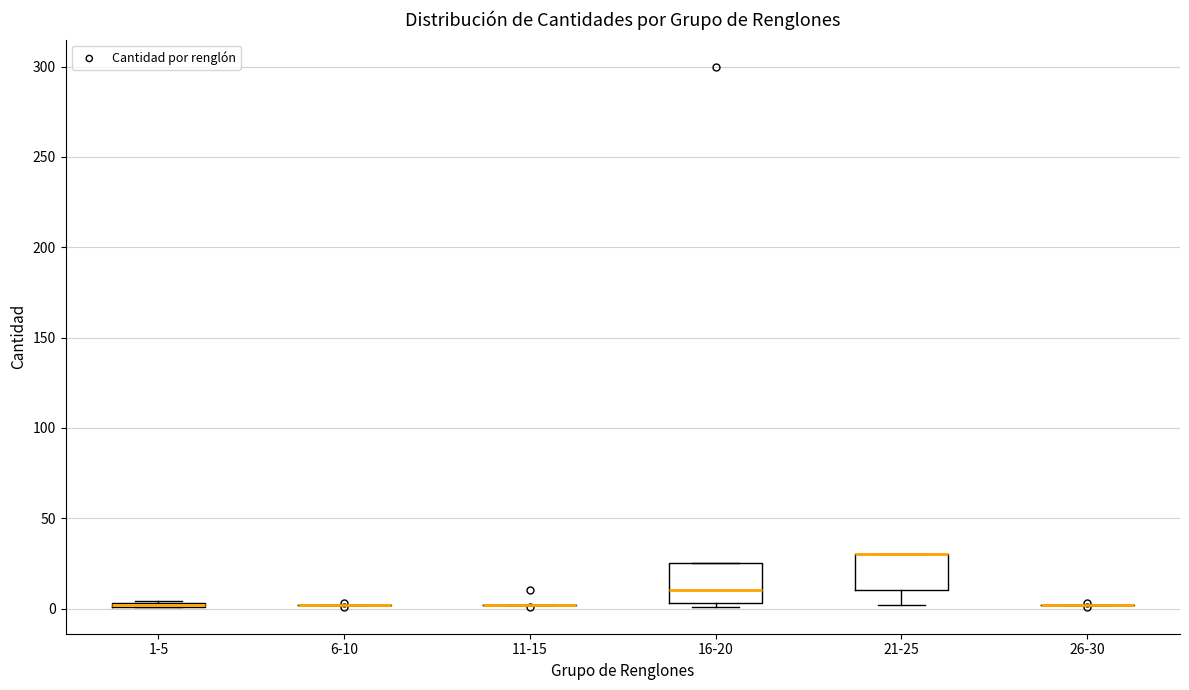

Where is the lower edge of the box for 1-5 on the y-axis? The values are not printed on the chart, so give them approximately, as read against the axis.

0